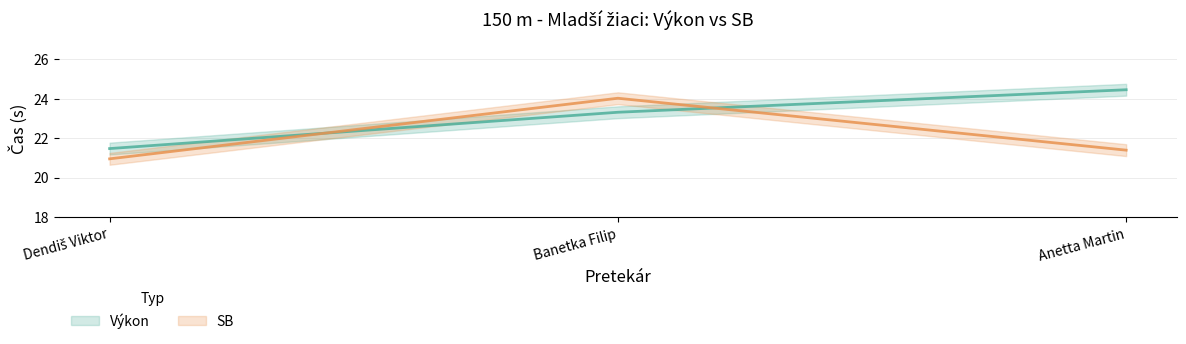

What is the label of the 2nd point from the left?

Banetka Filip